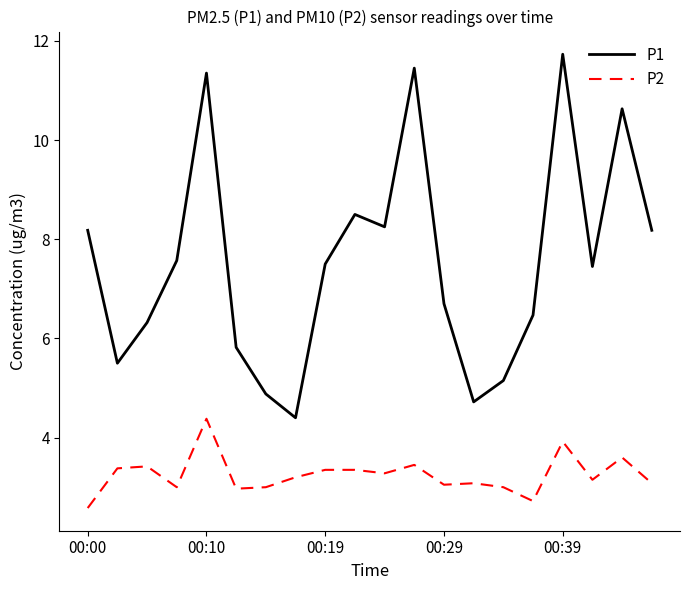

Which series has the largest range (max minus min)?

P1